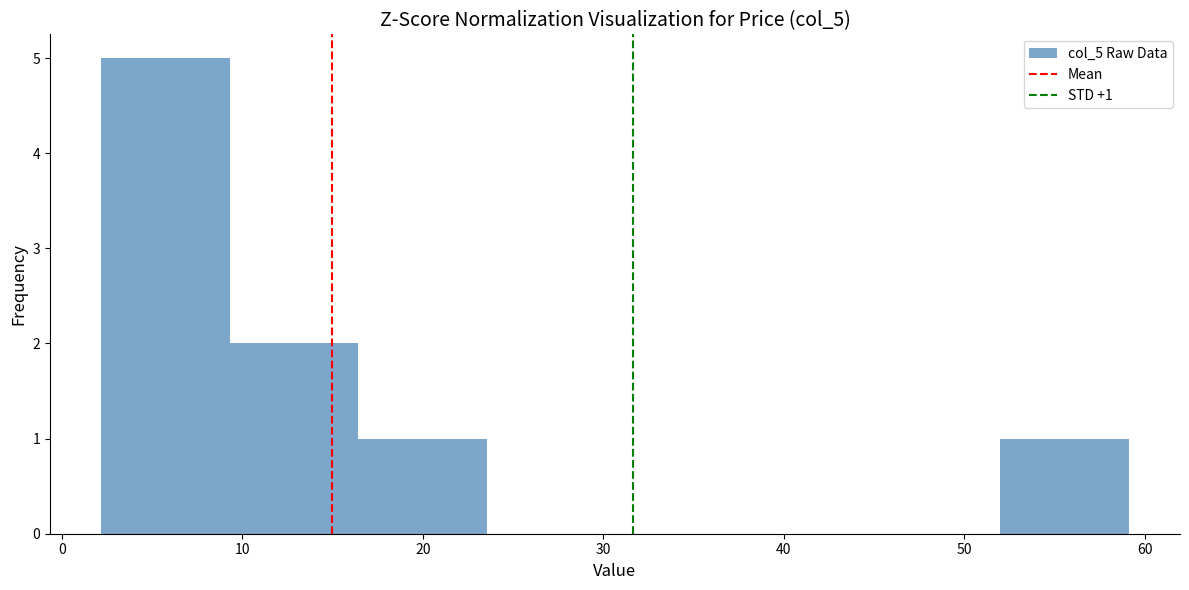

Which range on the x-axis has the tallest bar?

2 to 9